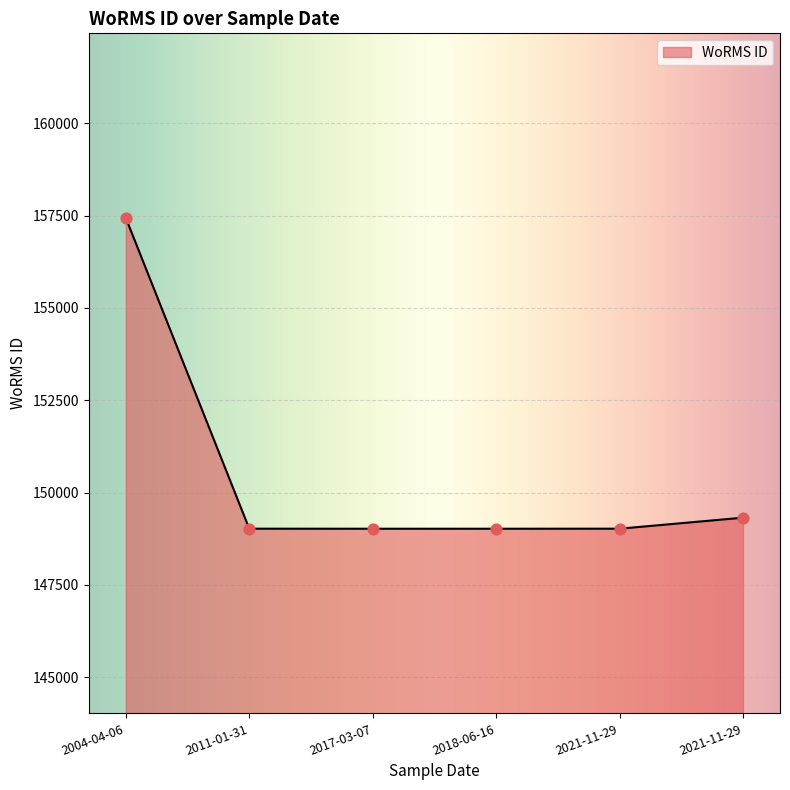

Approximately how many times larger is the value at 2018-06-16 compared to 2004-04-06?

0.9